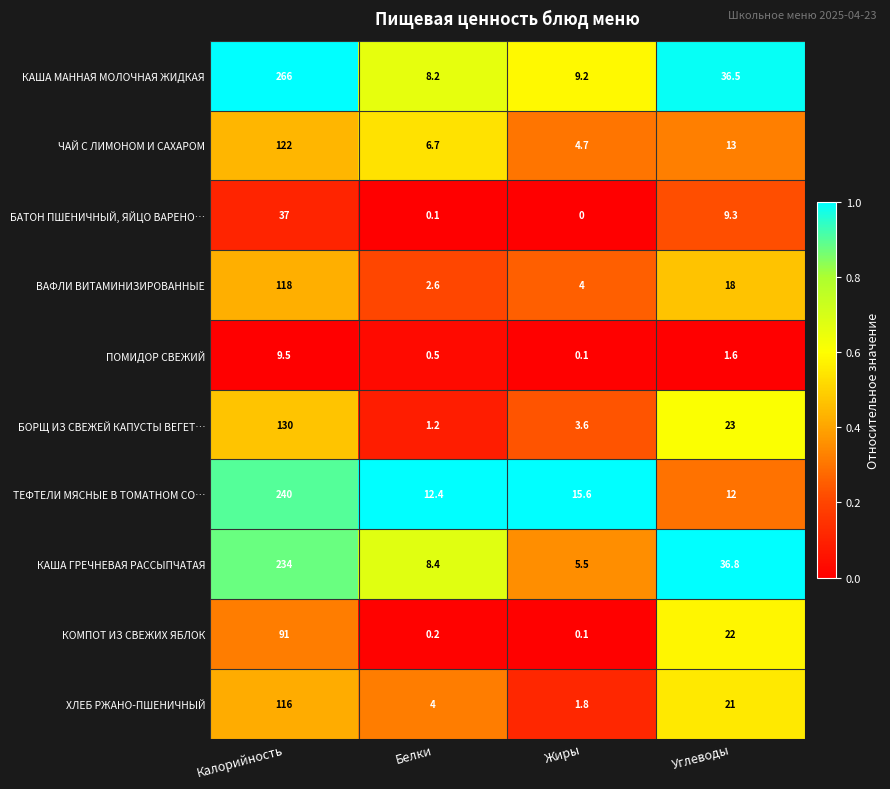

Is it true that ТЕФТЕЛИ МЯСНЫЕ В ТОМАТНОМ СО… equals 12.4 at Белки?

True